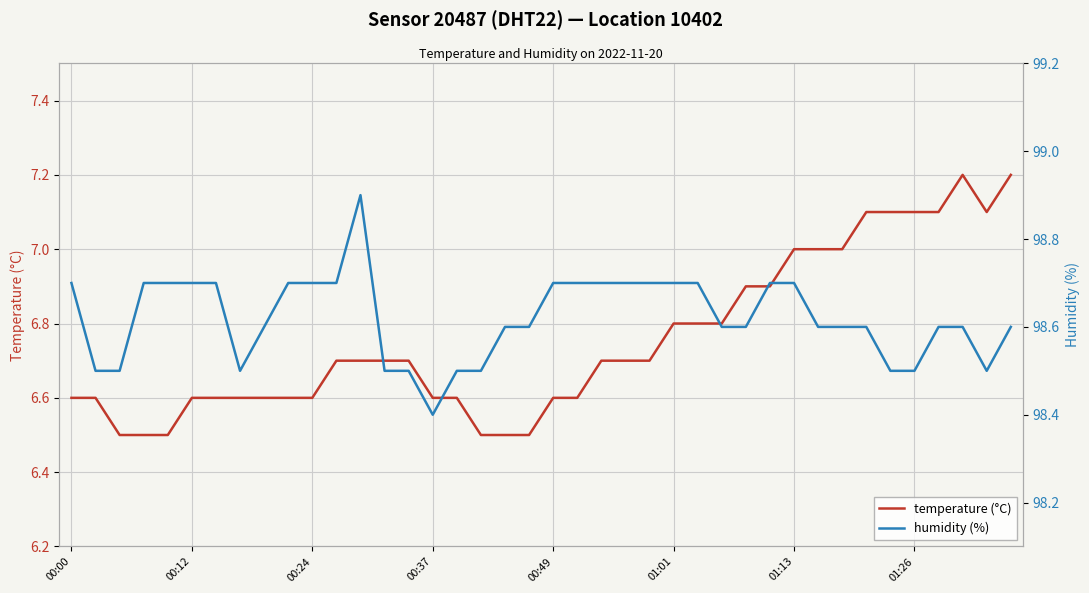

What is the highest value of the temperature (°C) series?

7.2